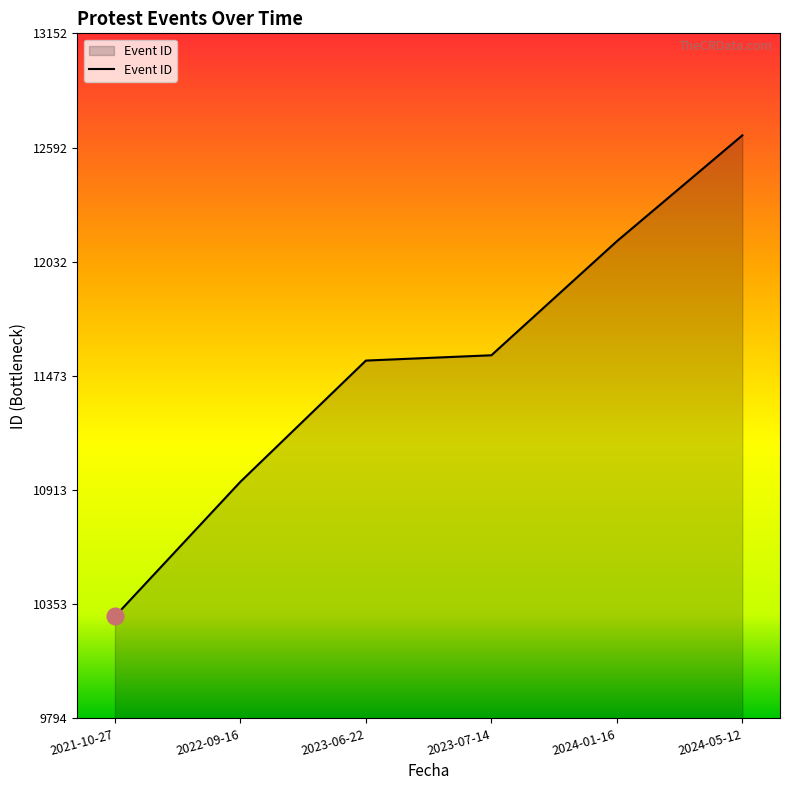

True or false: the data has more than 2 interior local peaks.

False